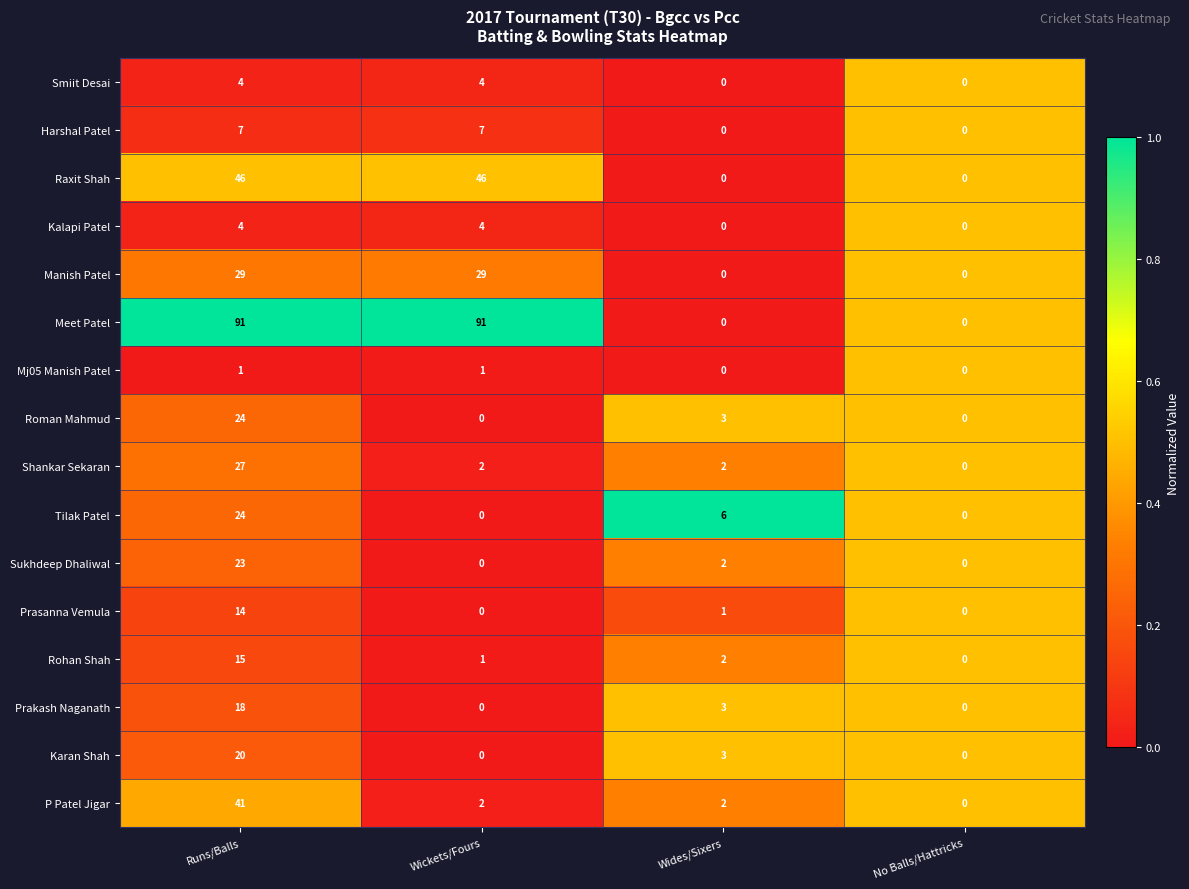

What is the sum of all Smiit Desai values?

8